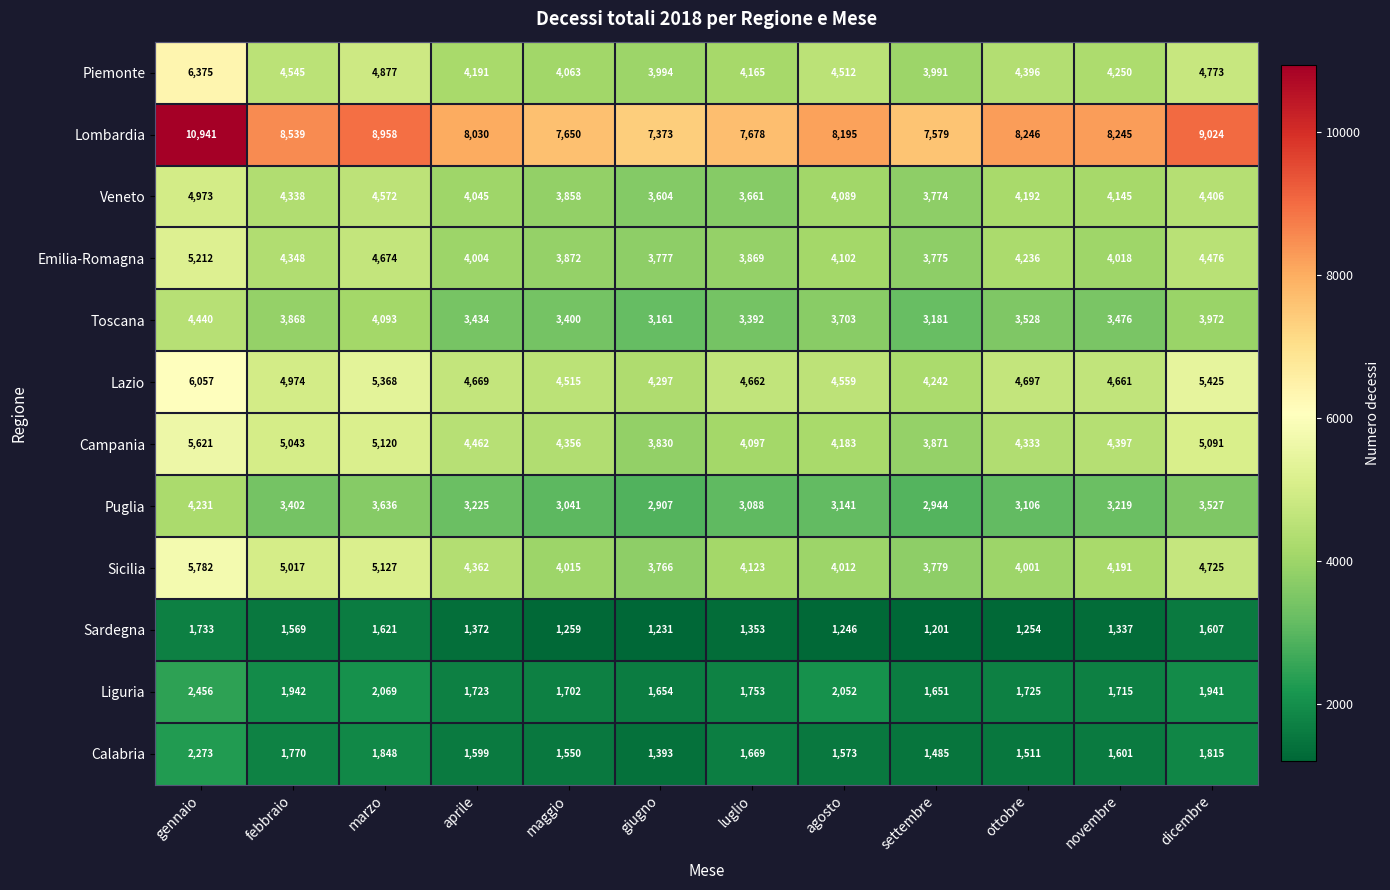

List the labels in order of Lombardia value, smallest first.

giugno, settembre, maggio, luglio, aprile, agosto, novembre, ottobre, febbraio, marzo, dicembre, gennaio